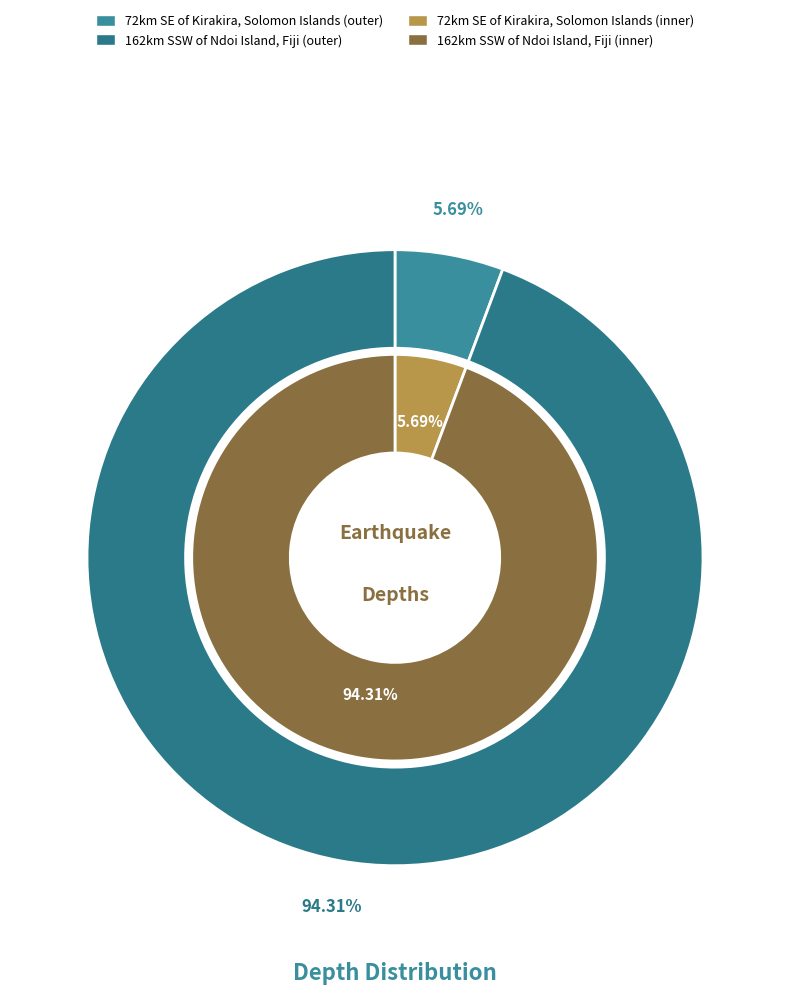

To the nearest percent, what is the average slice percentage?

50%